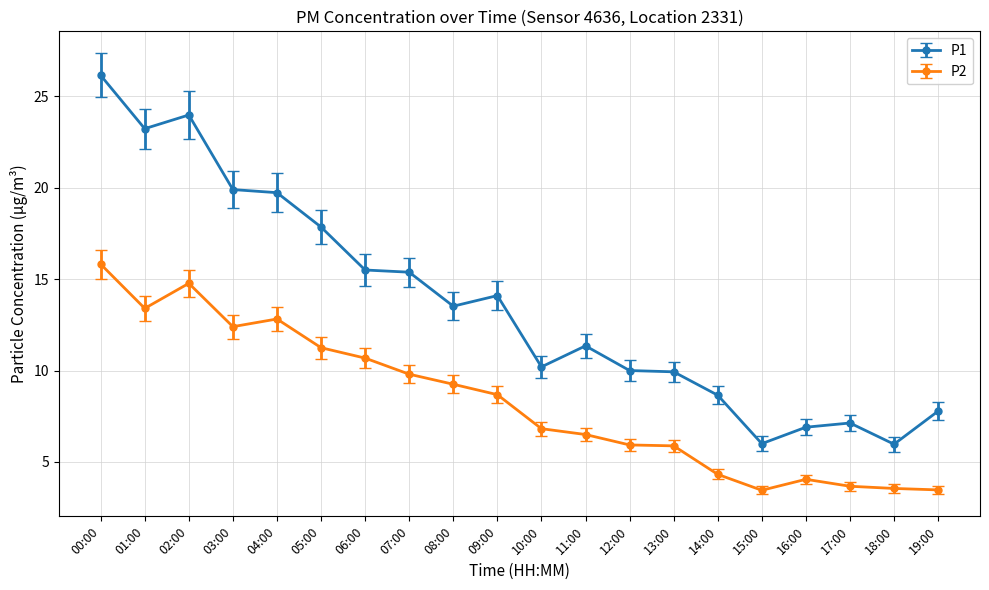

The value of P1 at 11:00 is 7.3. True or false?

False